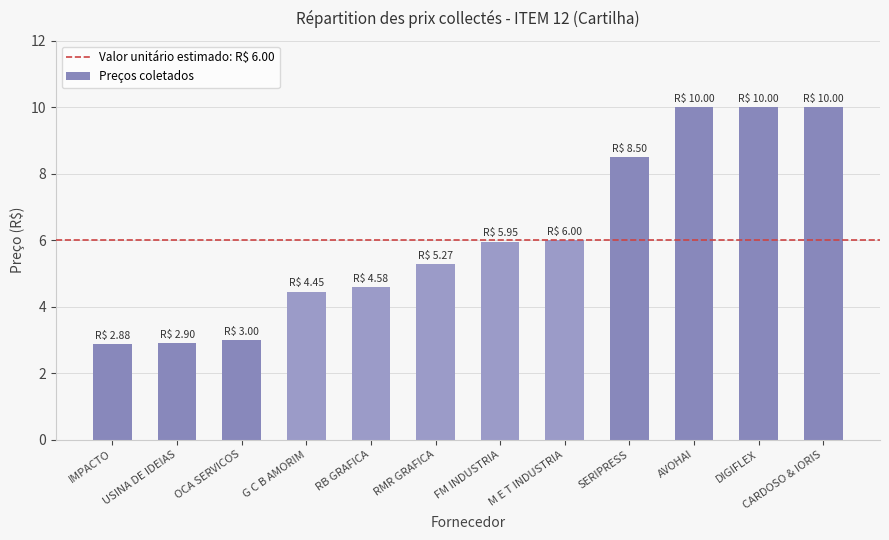

What is the sum of all values?

73.5